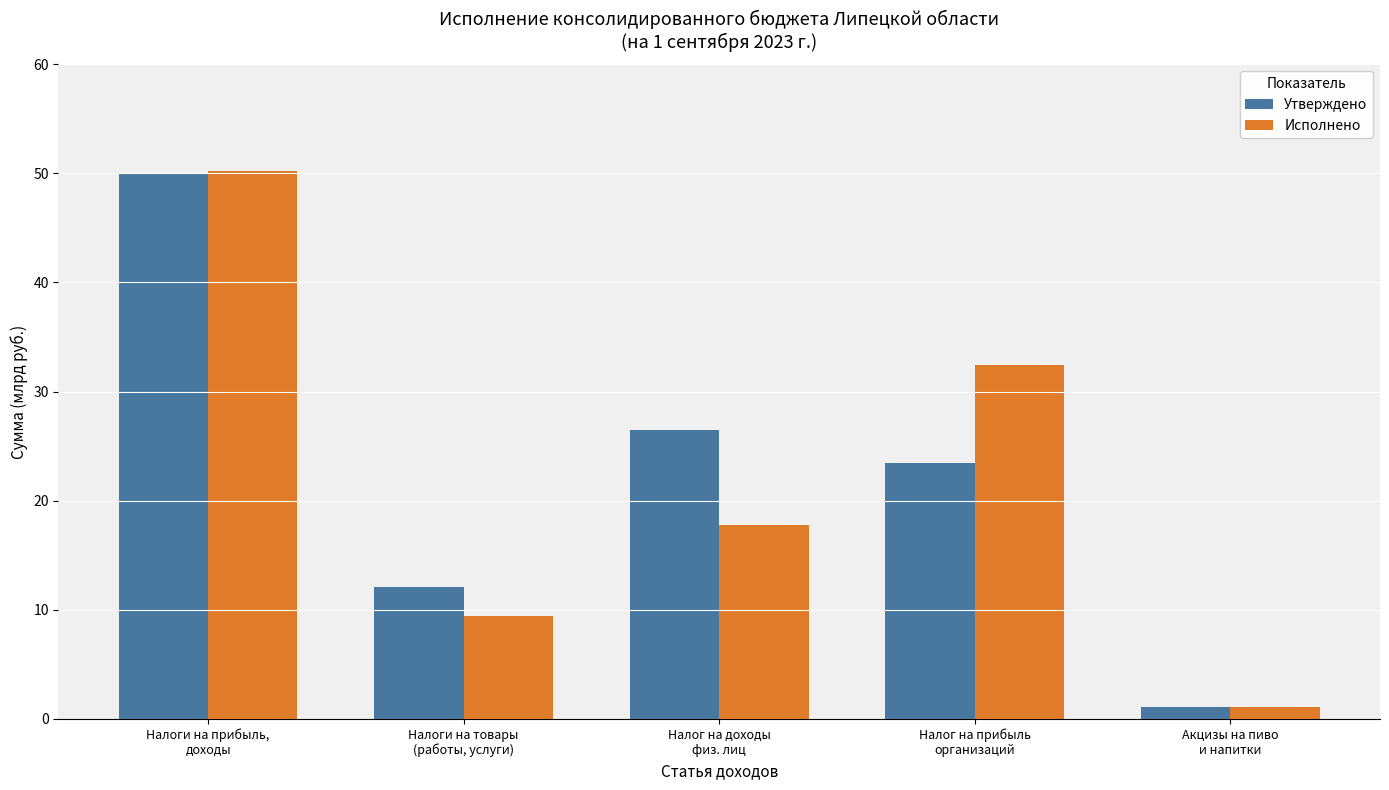

Which series has the widest spread of values?

Исполнено